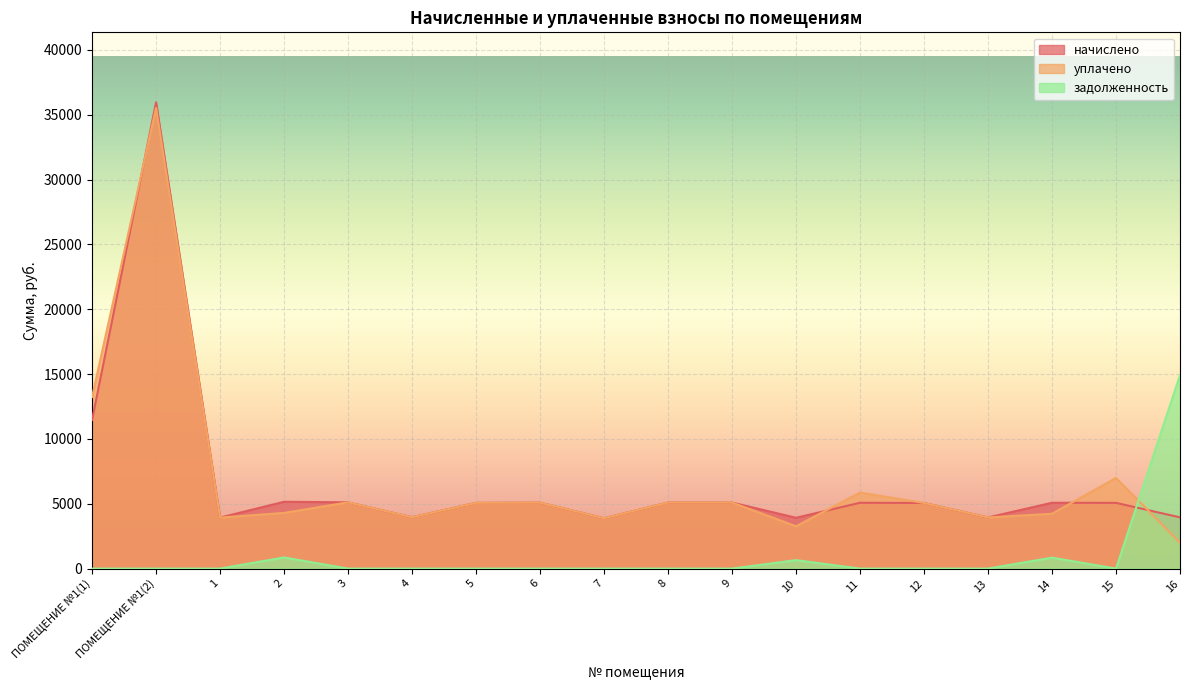

Reading right to left, what are all the values shown in this chart?

начислено: 16=3949.6	15=5067.4	14=5075.6	13=3941.3	12=5059.1	11=5075.6	10=3916.4	9=5092.2	8=5092.2	7=3883.3	6=5083.9	5=5067.4	4=3957.8	3=5108.8	2=5150.2	1=3933.0	ПОМЕЩЕНИЕ №1(2)=35960.0	ПОМЕЩЕНИЕ №1(1)=11459.5
уплачено: 16=2000.0	15=6986.4	14=4229.8	13=3941.3	12=5059.1	11=5860.3	10=3263.8	9=5092.2	8=5092.2	7=3883.3	6=5083.9	5=5067.4	4=3957.8	3=5108.8	2=4291.8	1=3933.0	ПОМЕЩЕНИЕ №1(2)=35525.7	ПОМЕЩЕНИЕ №1(1)=13231.0
задолженность: 16=14924.0	15=0.0	14=843.8	13=0.0	12=0.0	11=0.0	10=651.1	9=0.0	8=0.0	7=0.0	6=0.0	5=0.0	4=0.0	3=0.0	2=858.4	1=0.0	ПОМЕЩЕНИЕ №1(2)=0.0	ПОМЕЩЕНИЕ №1(1)=0.0